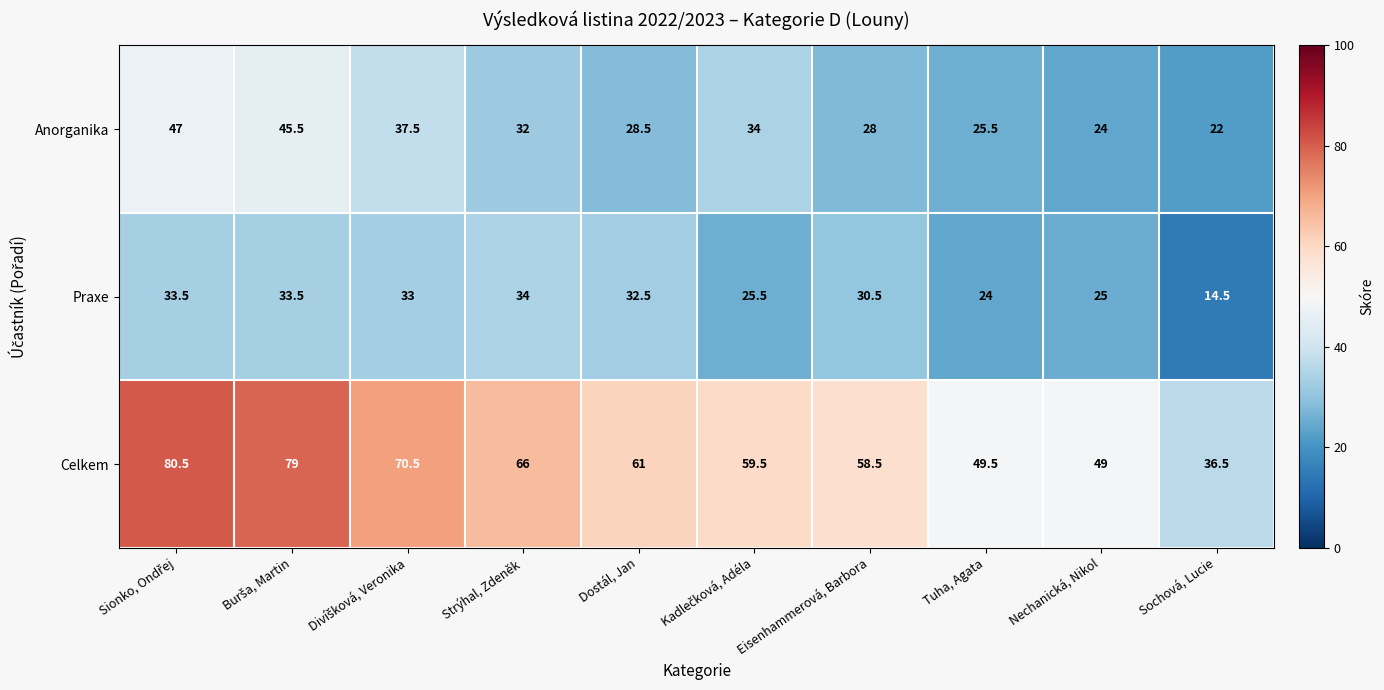

Which label corresponds to the smallest value in the chart?

Sochová, Lucie